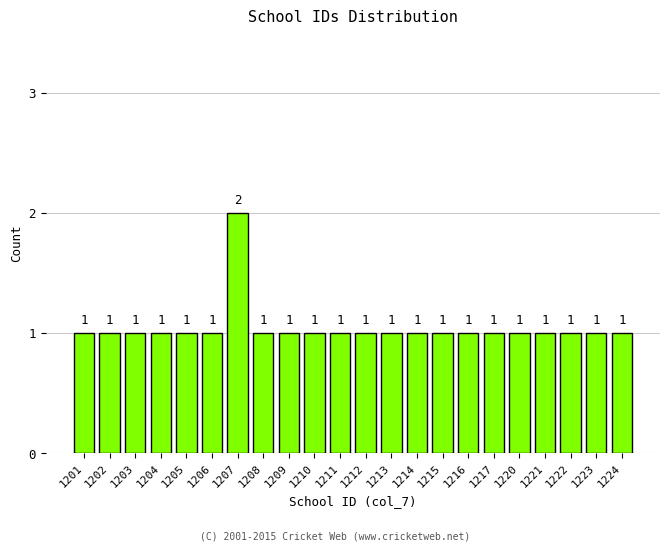

Reading left to right, what are all the values shown in this chart?

1201=1	1202=1	1203=1	1204=1	1205=1	1206=1	1207=2	1208=1	1209=1	1210=1	1211=1	1212=1	1213=1	1214=1	1215=1	1216=1	1217=1	1220=1	1221=1	1222=1	1223=1	1224=1